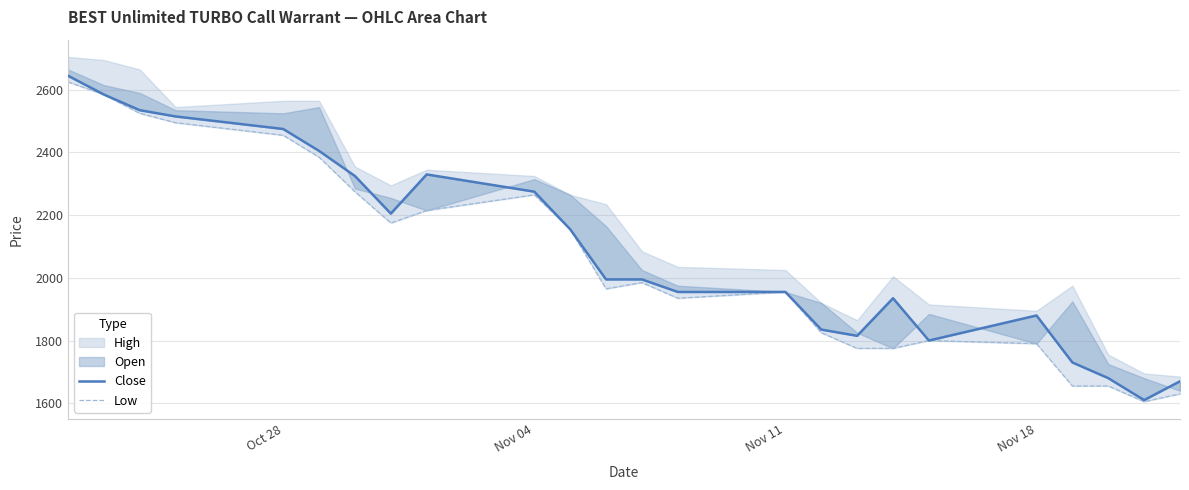

What is the sum of all Close values?

50305